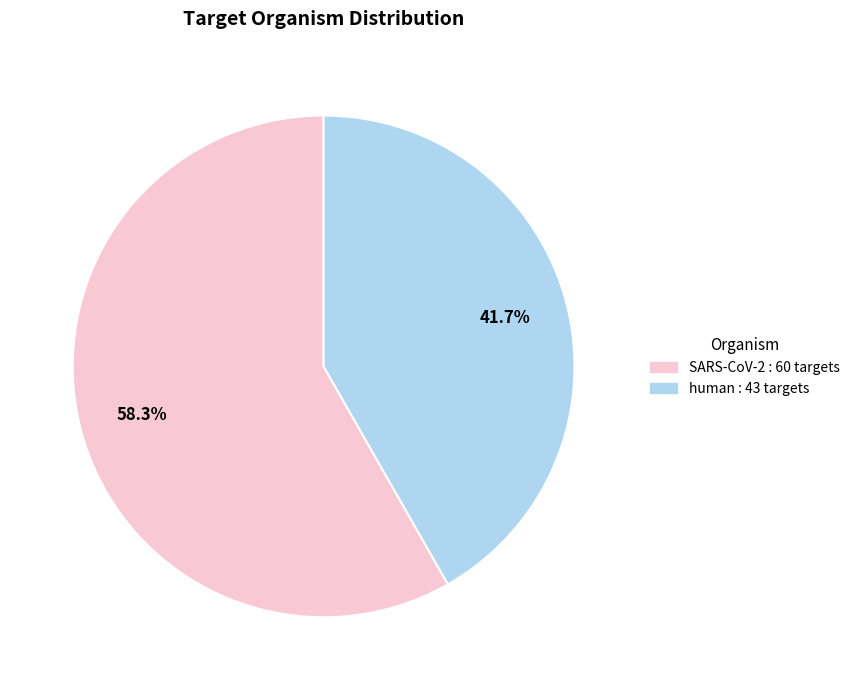

How many segments does this pie chart have?

2